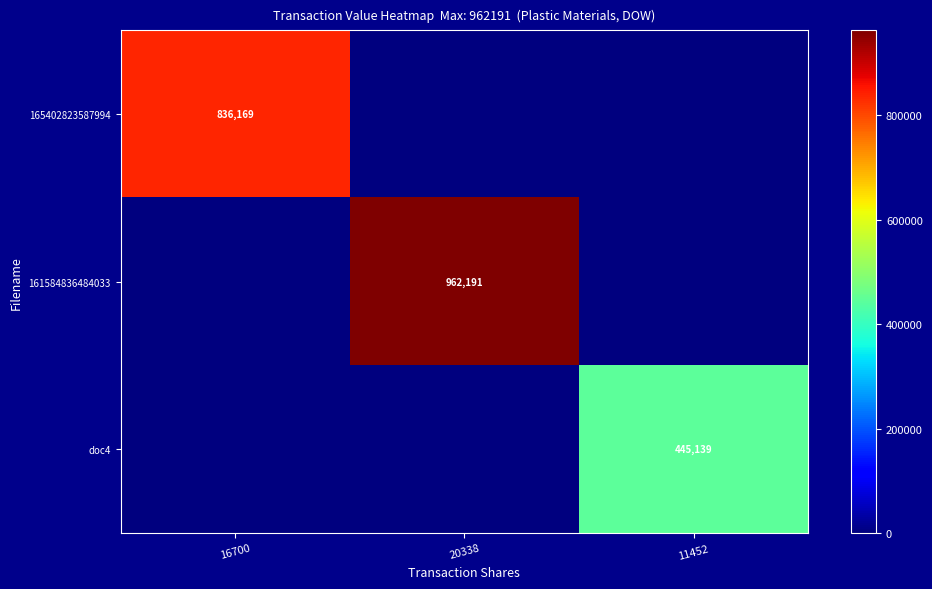

Is it true that 165402823587994 equals 836169 at 16700?

True